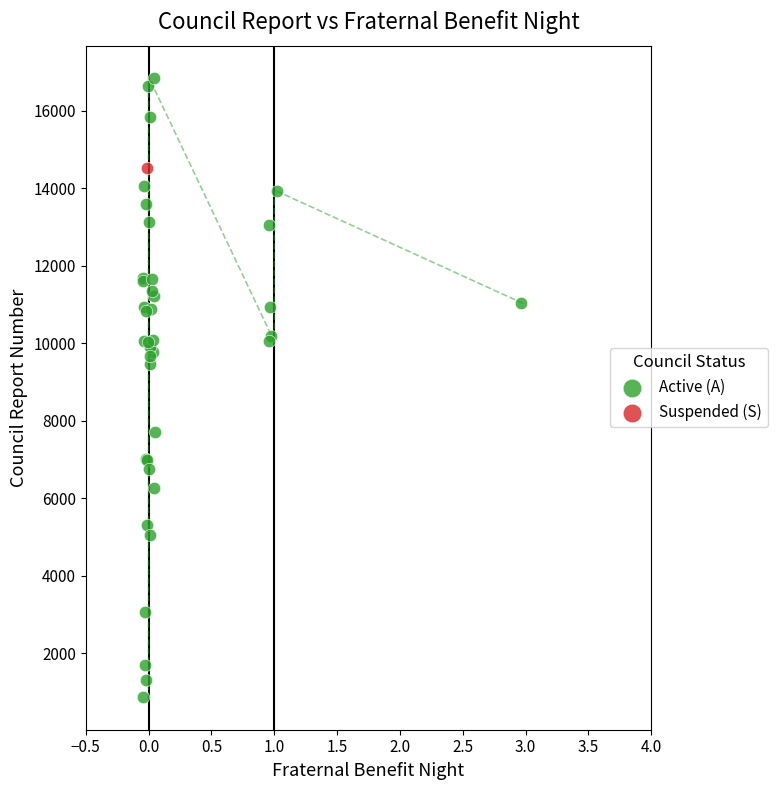

What are all the series names shown in the legend?

Active (A), Suspended (S)